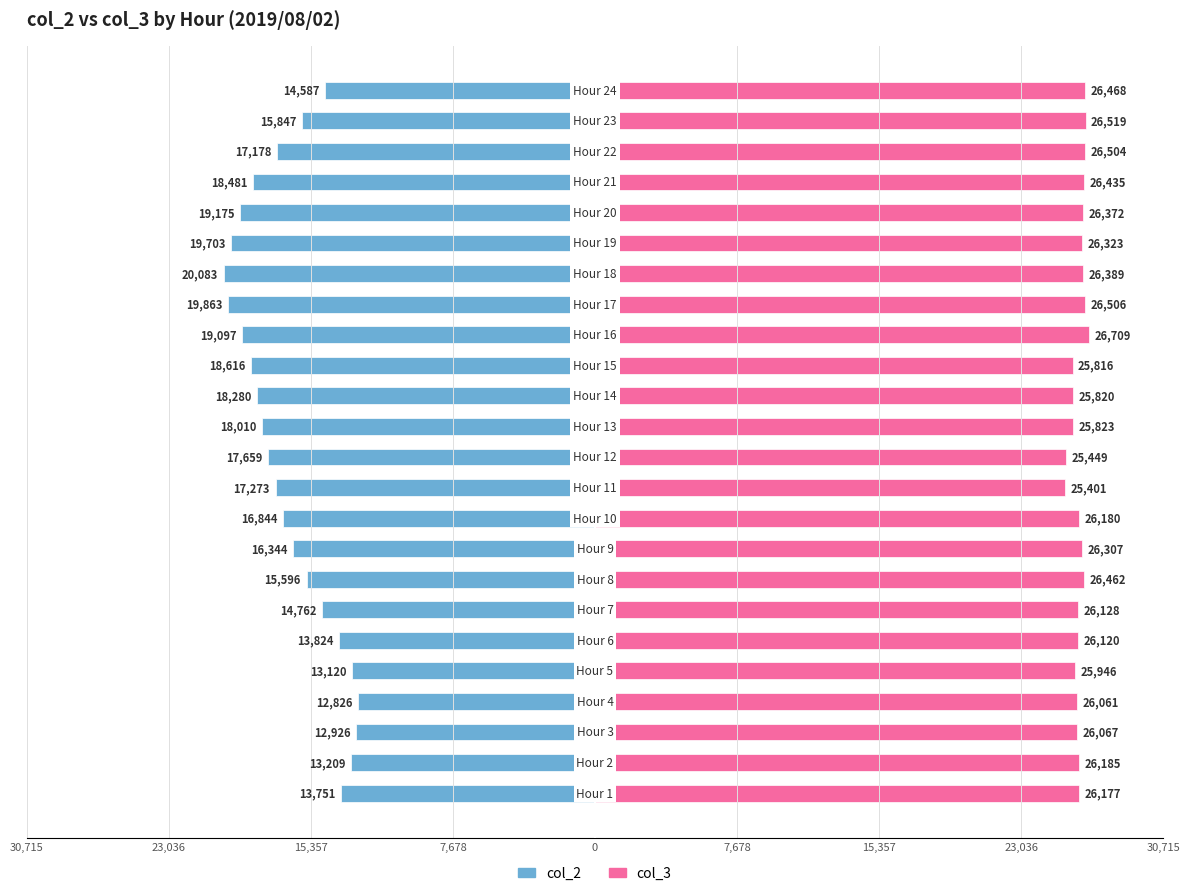

At how many categories does at least one series exceed 18548?

24